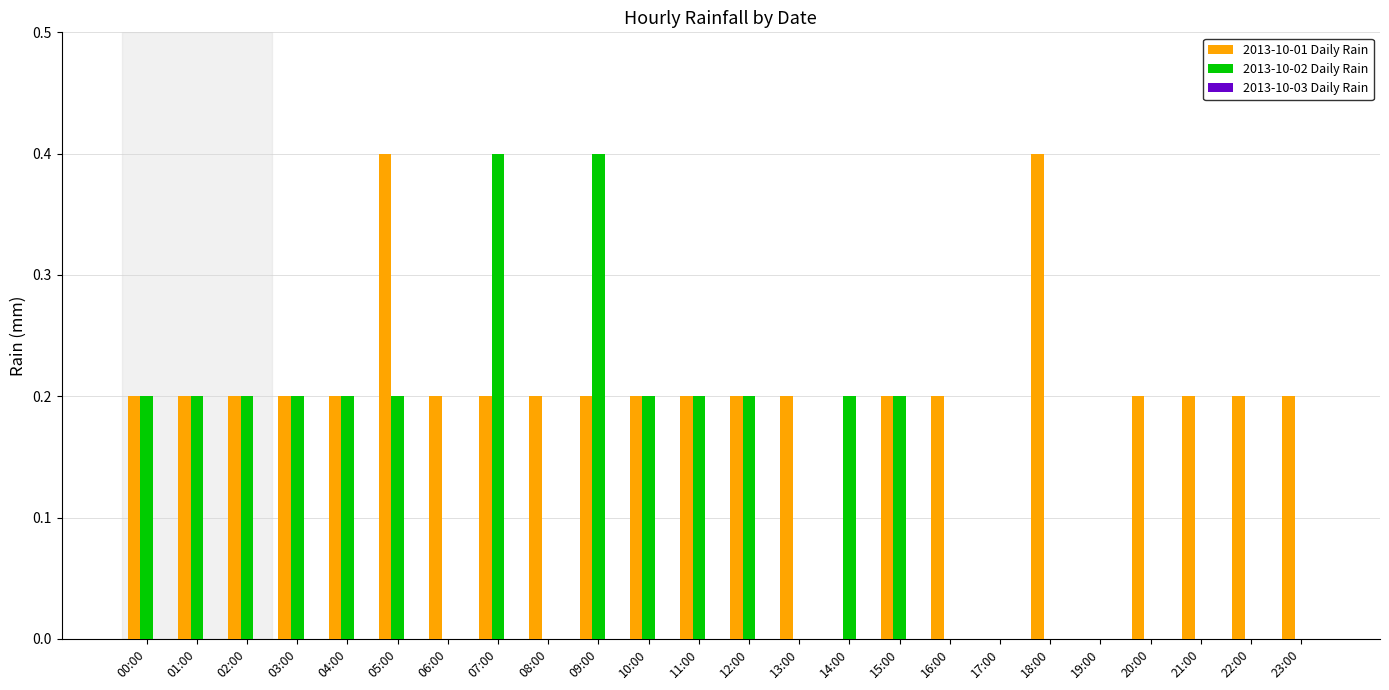

The 2013-10-01 Daily Rain series shows -0.2 at 17:00. True or false?

False